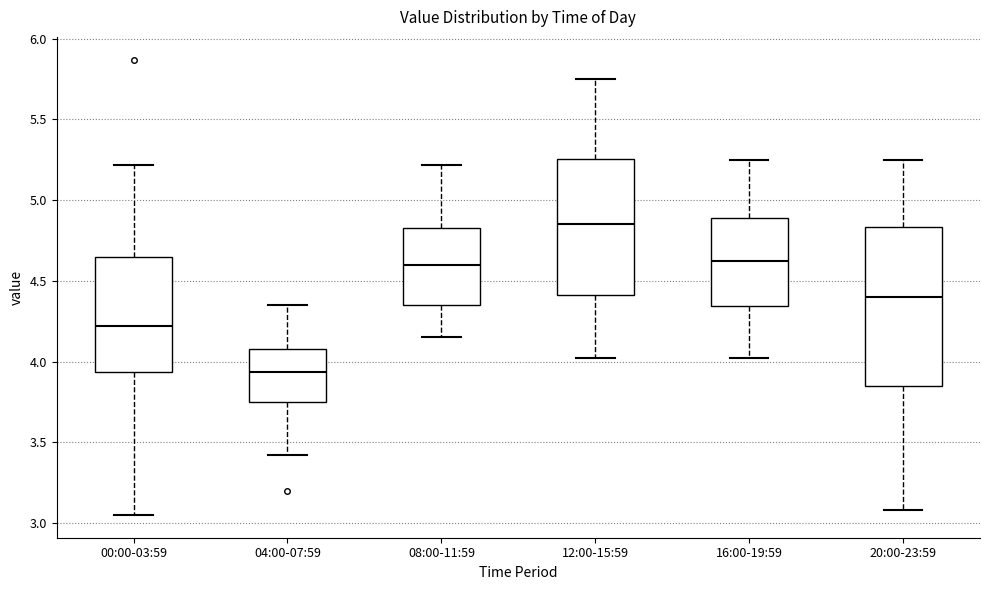

Comparing the boxes themselves (not the whiskers), which one is the tallest?

20:00-23:59